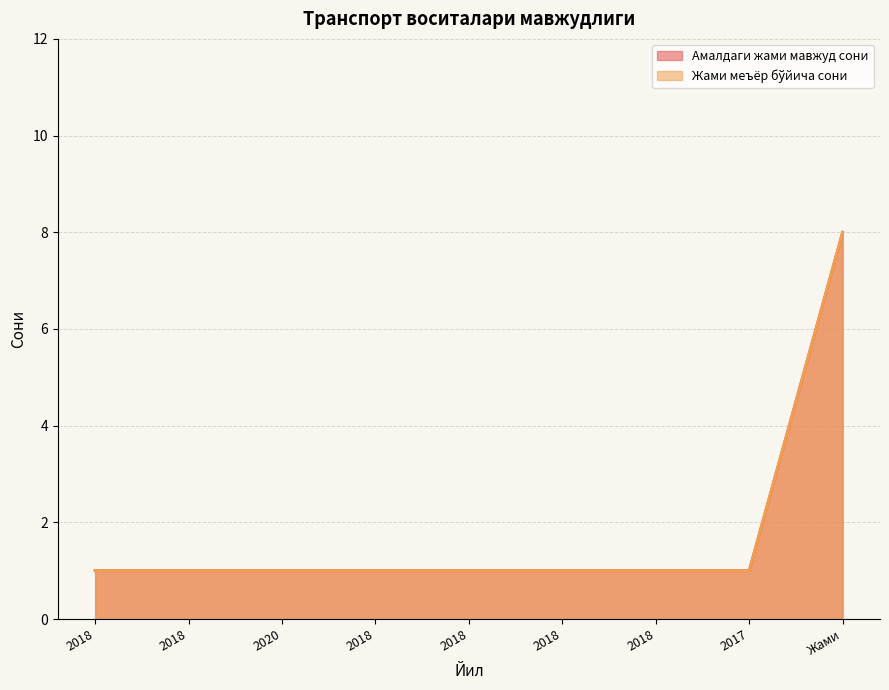

Which series changed the most between 2018 and 2018?

Амалдаги жами мавжуд сони